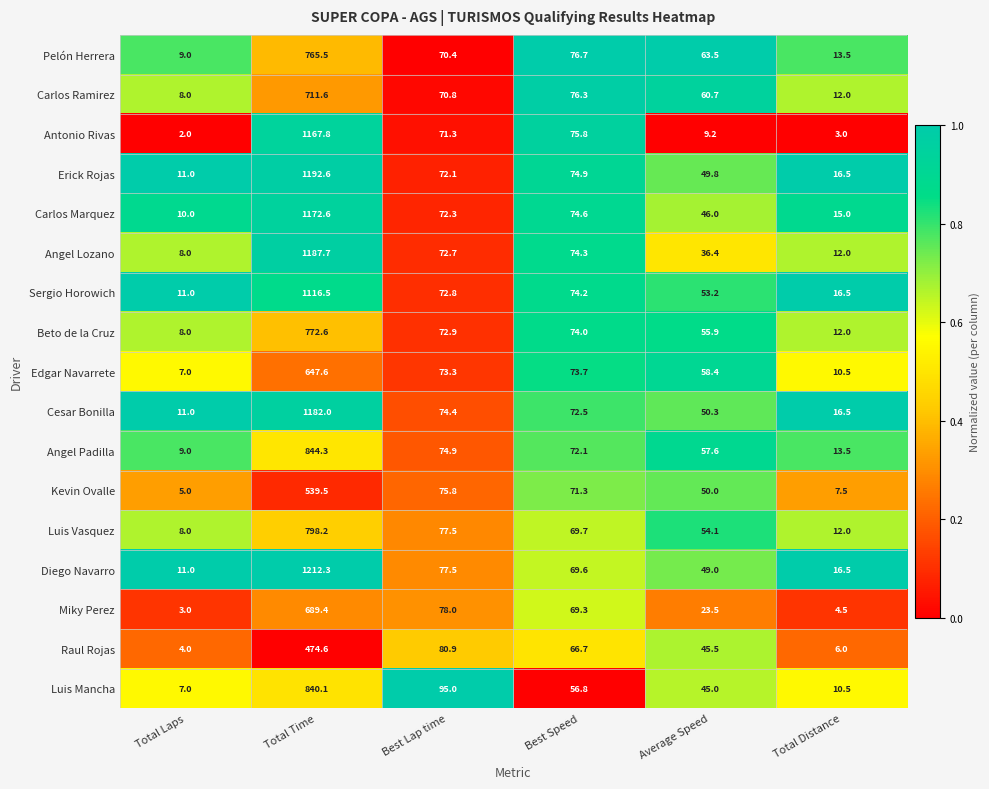

What is the total value across all series at Total Time?

15314.9